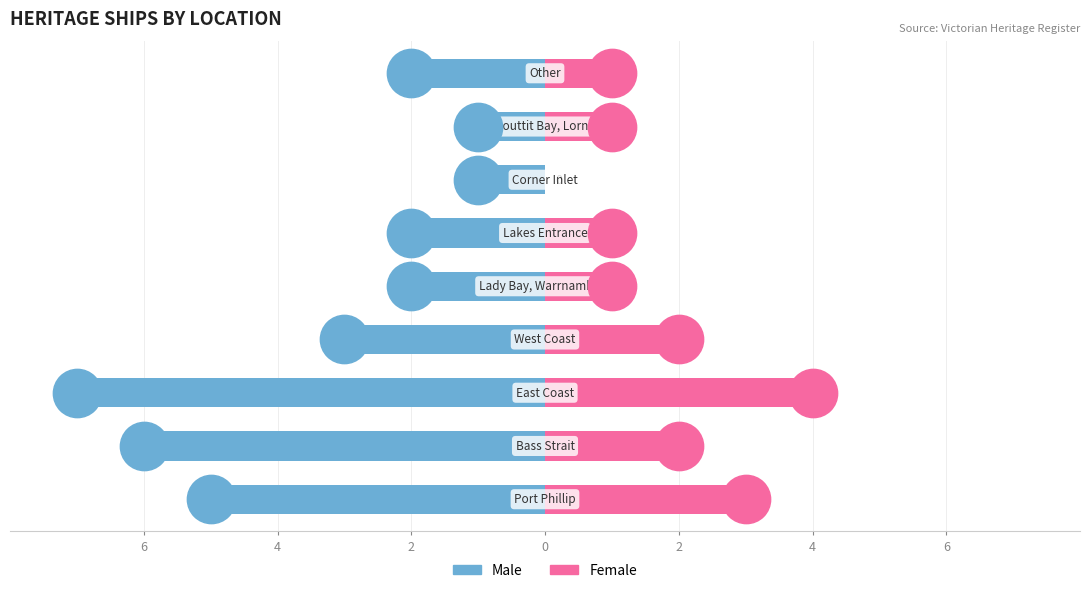

What are all the series names shown in the legend?

Male, Female